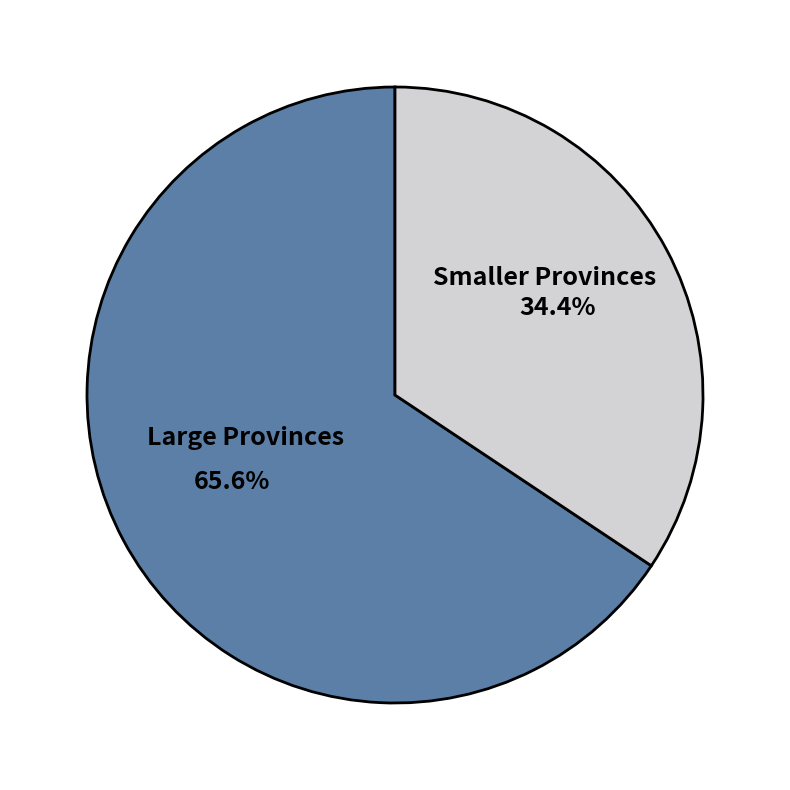

Is there any slice that represents more than half of the pie?

Yes